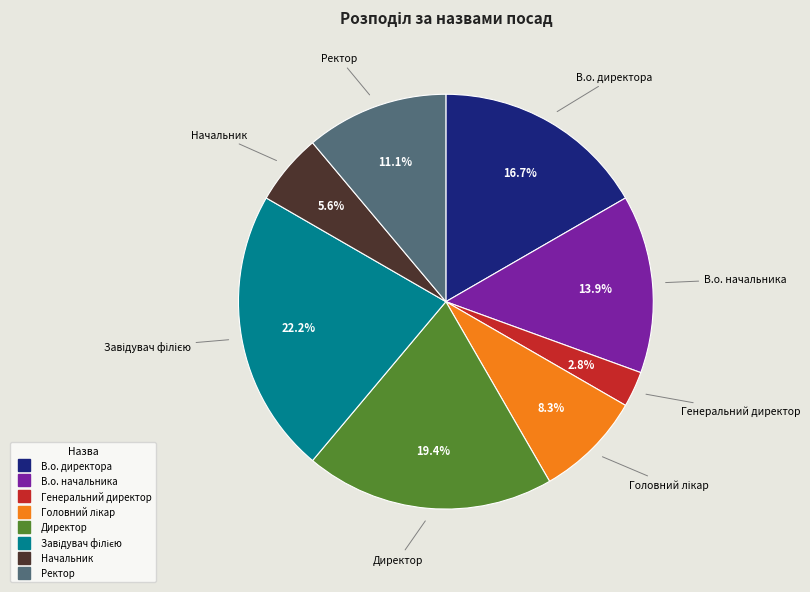

What is the ratio of the value at Ректор to the value at Директор?

0.6